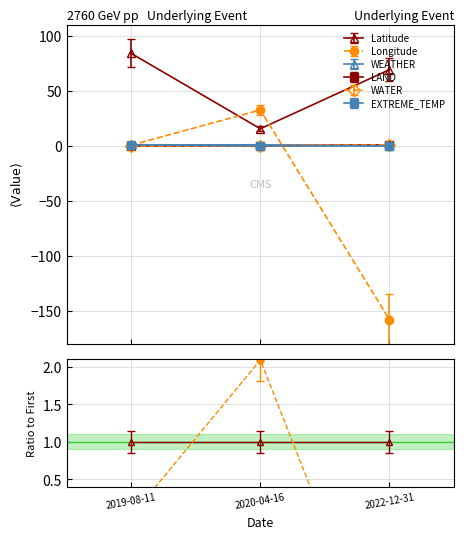

Reading left to right, transcribe all the data shown in this chart.

Latitude: 84.2	15.6	69.3
Longitude: 0.7	32.7	-158.0
WEATHER: 1.0	1.0	0.0
LAND: -0.0	-0.0	-0.0
WATER: -0.0	-0.0	-0.0
EXTREME_TEMP: 1.0	0.0	0.0